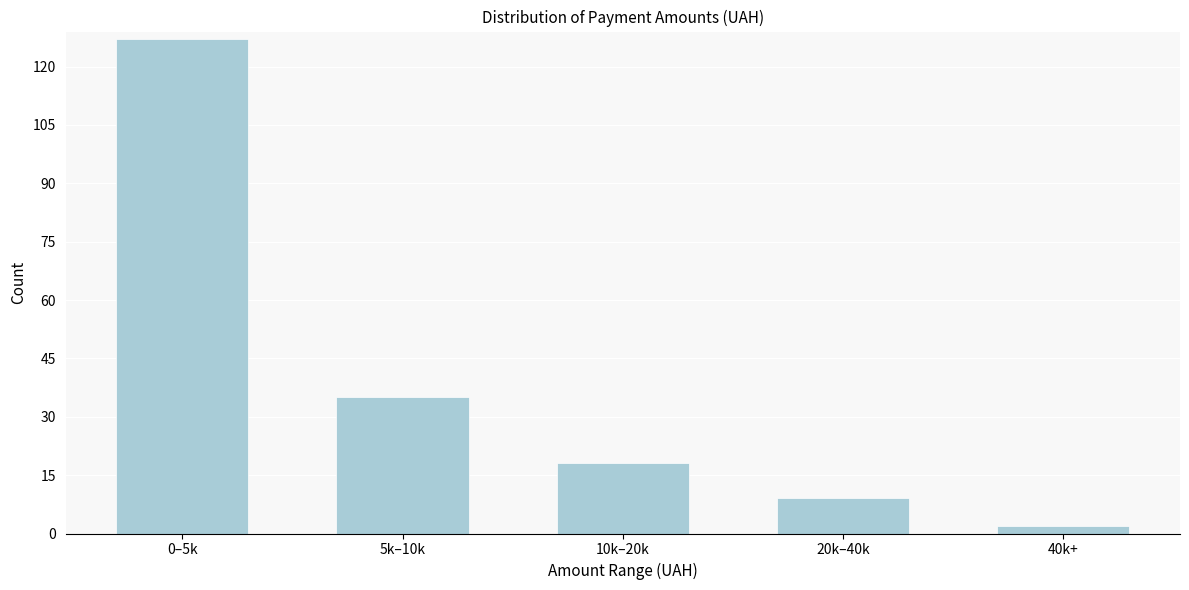

Reading left to right, extract all data points from this chart.

127	35	18	9	2